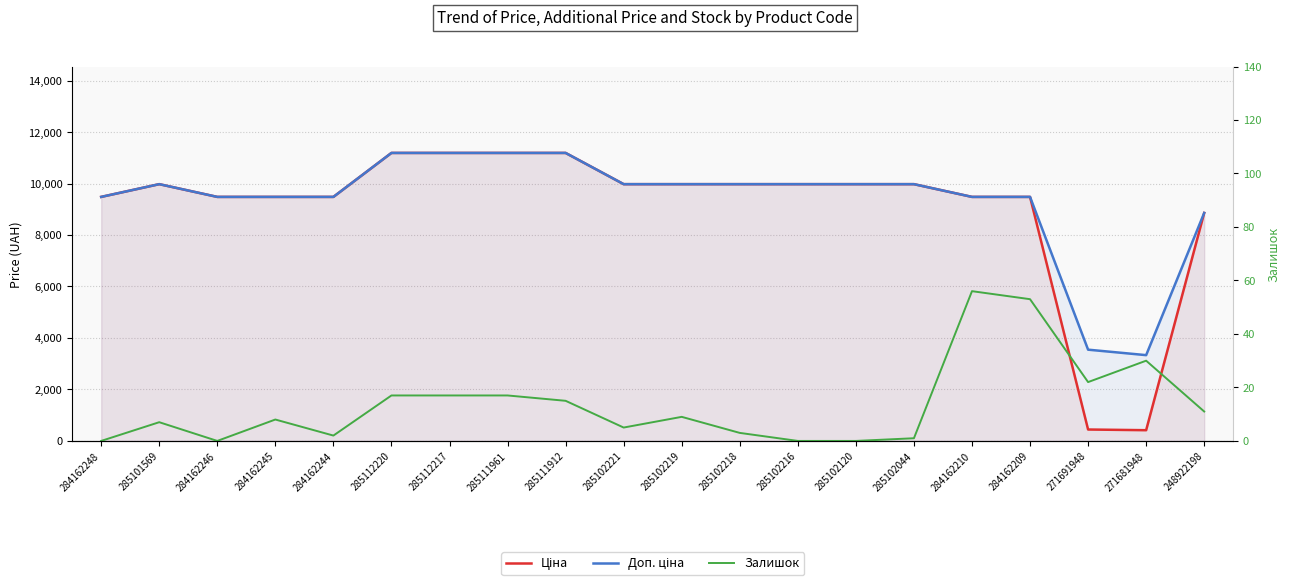

True or false: Доп. ціна and Ціна cross at least once.

False